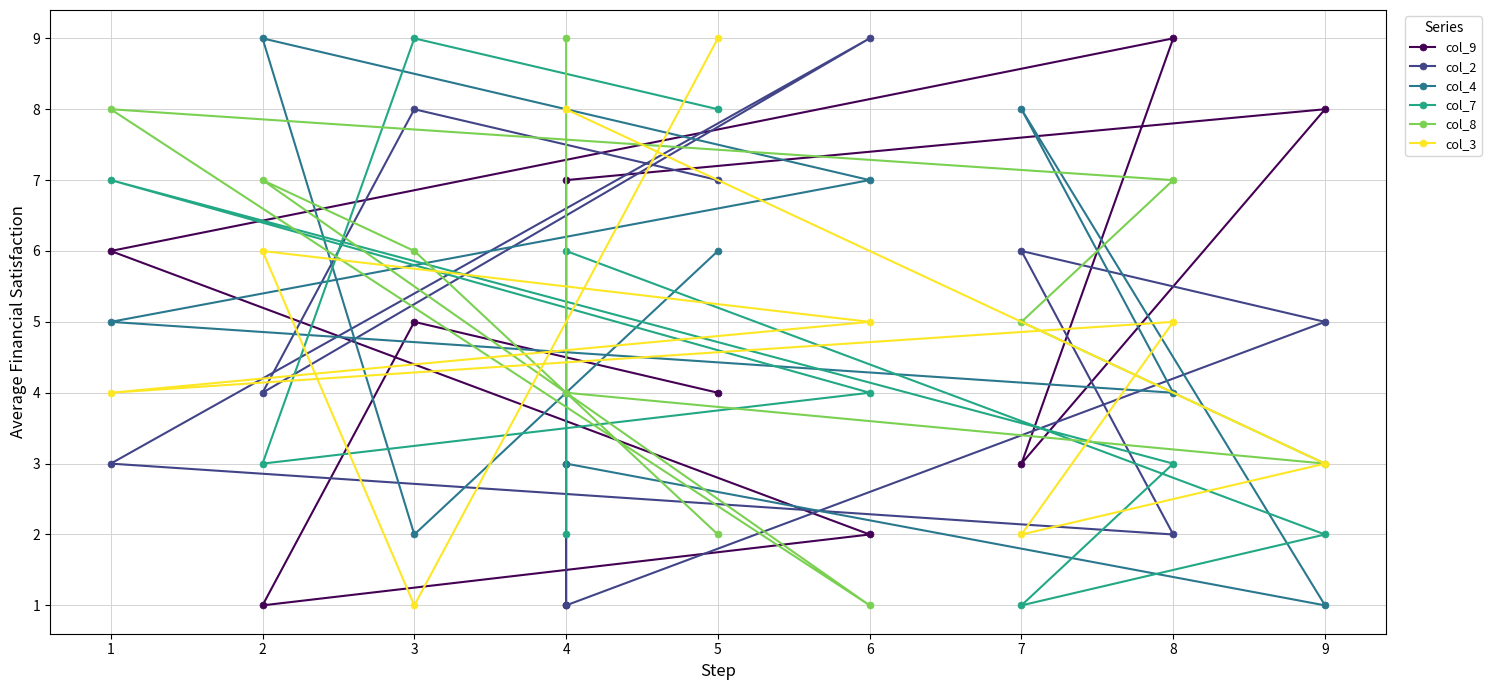

How many lines are shown in the chart?

6